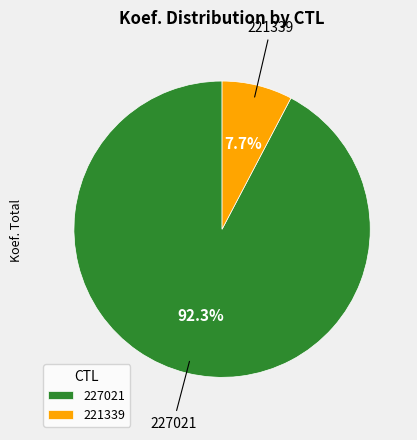

What percentage do 221339 and 227021 together represent?

100.0%